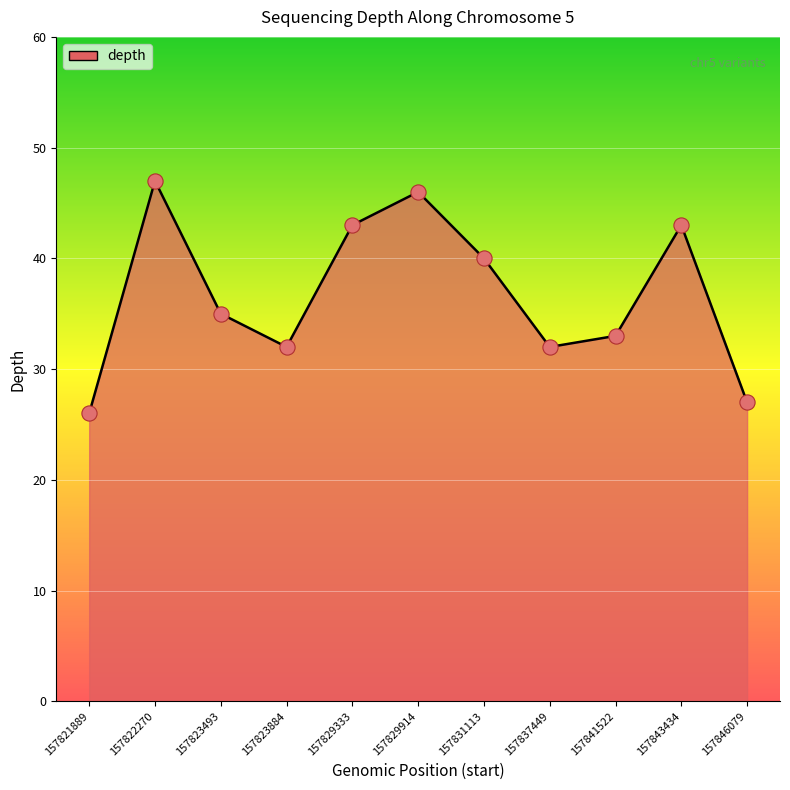

What is the ratio of the value at 157829333 to the value at 157831113?

1.1